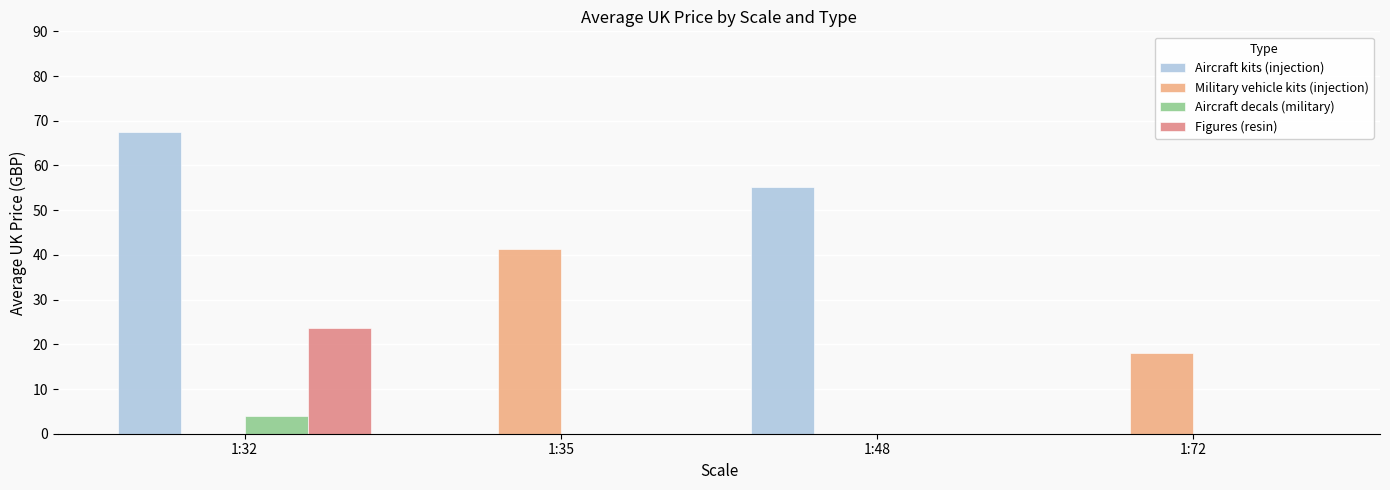

Is the value of Figures (resin) at 1:72 greater than the value of Aircraft kits (injection) at 1:32?

No